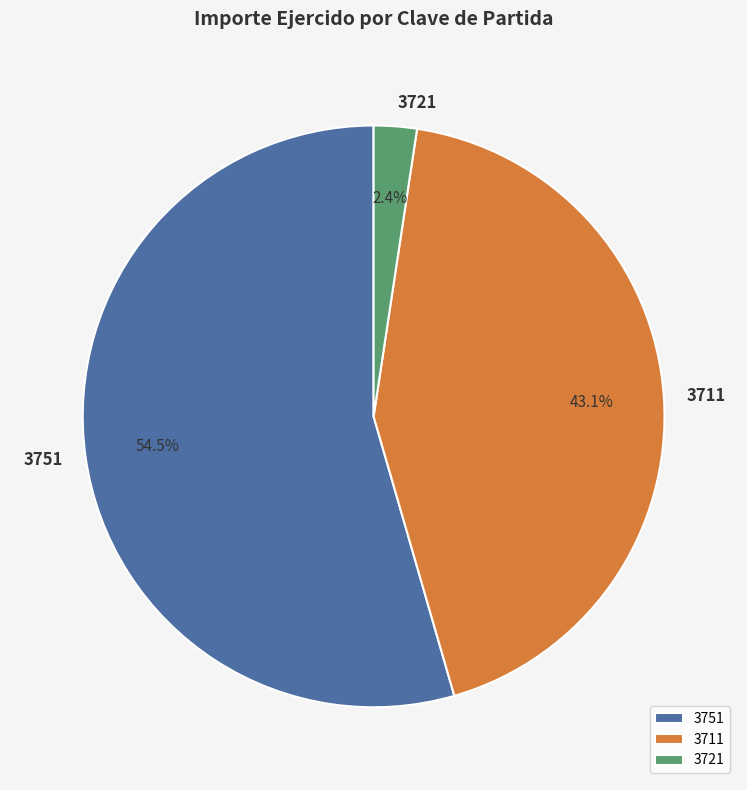

Is 3721 the majority of the pie?

No